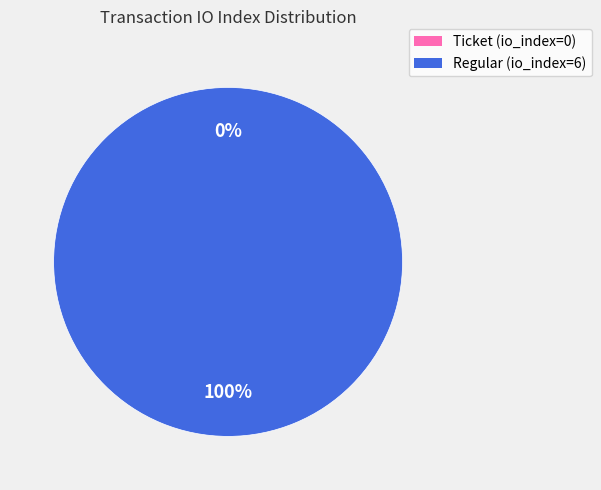

To the nearest percent, what portion does Regular (io_index=6) represent?

100%